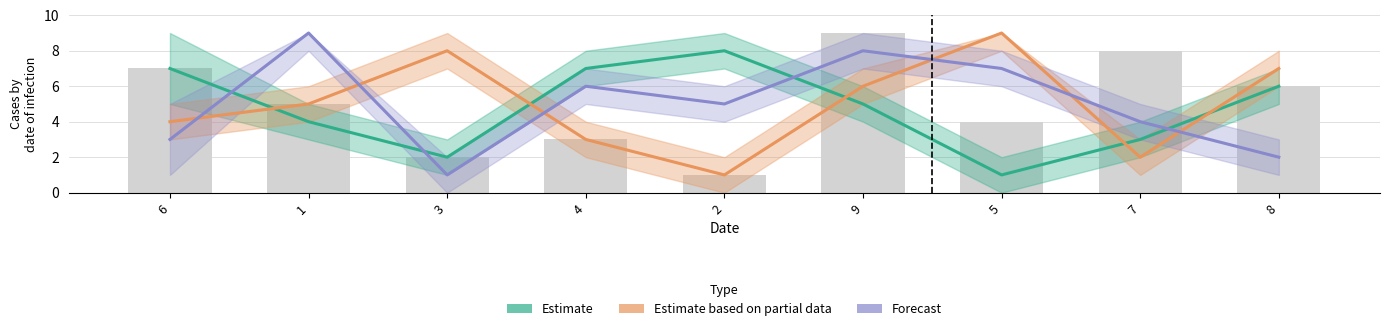

Is the value of Estimate at 7 greater than the value of Estimate based on partial data at 3?

No